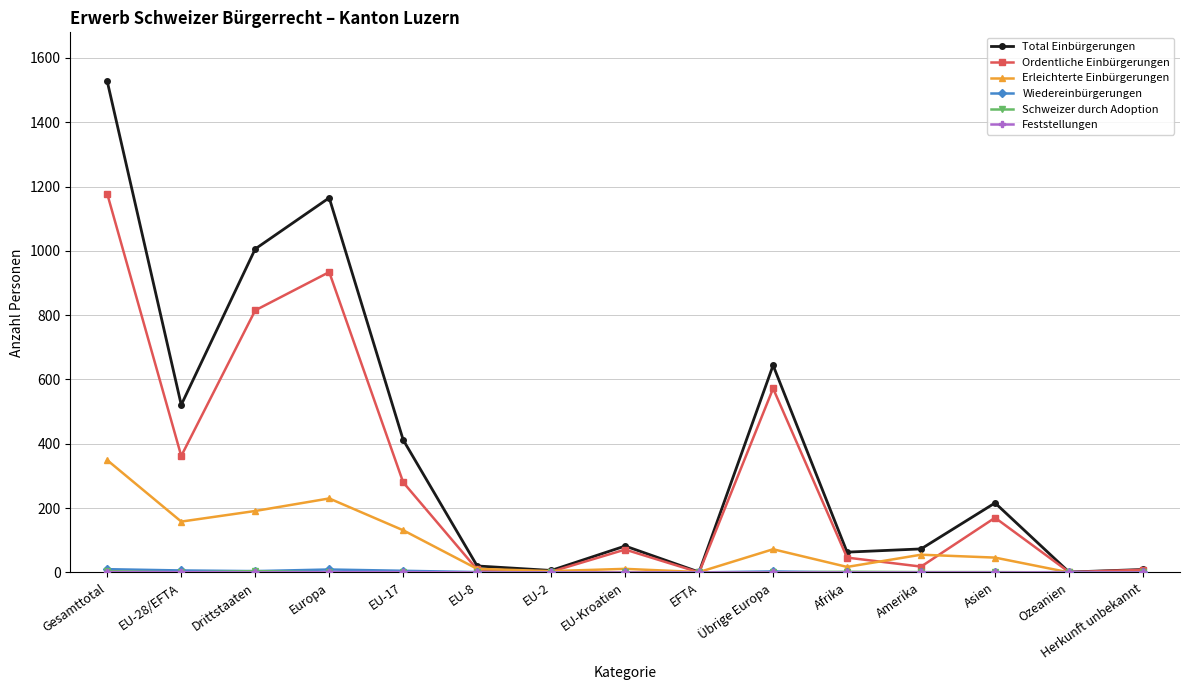

What is the label of the 11th point from the left?

Afrika